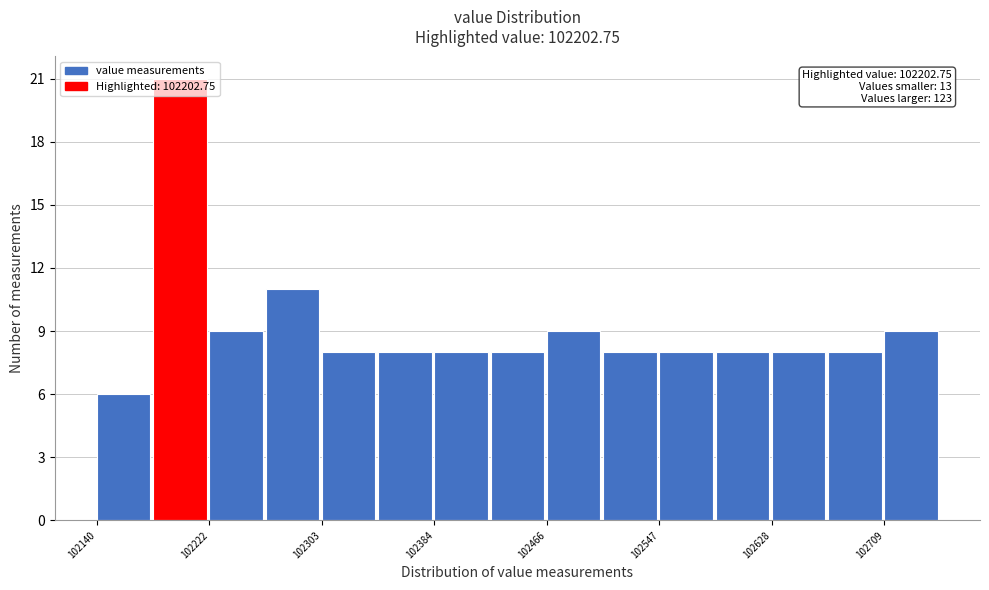

Which range on the x-axis has the tallest bar?

102180 to 102220